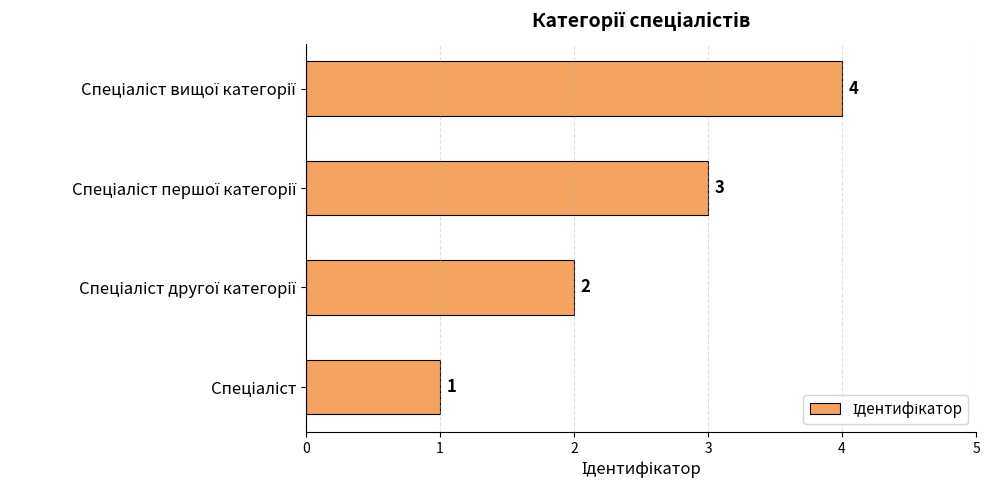

What is the sum of all values?

10